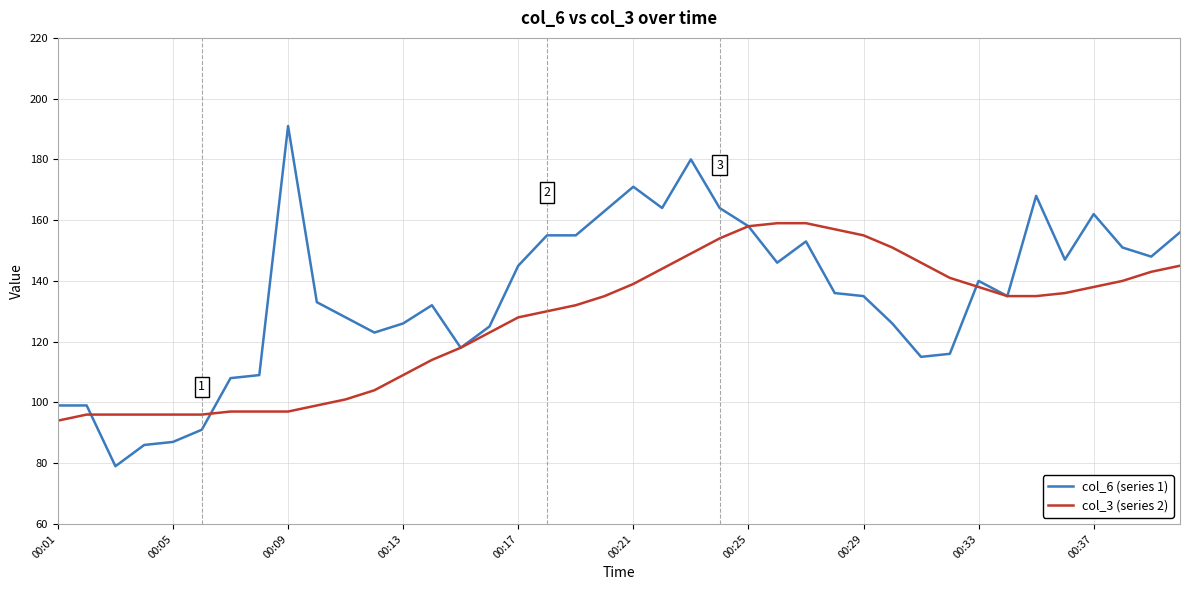

List the series in order of their peak value, highest first.

col_6 (series 1), col_3 (series 2)